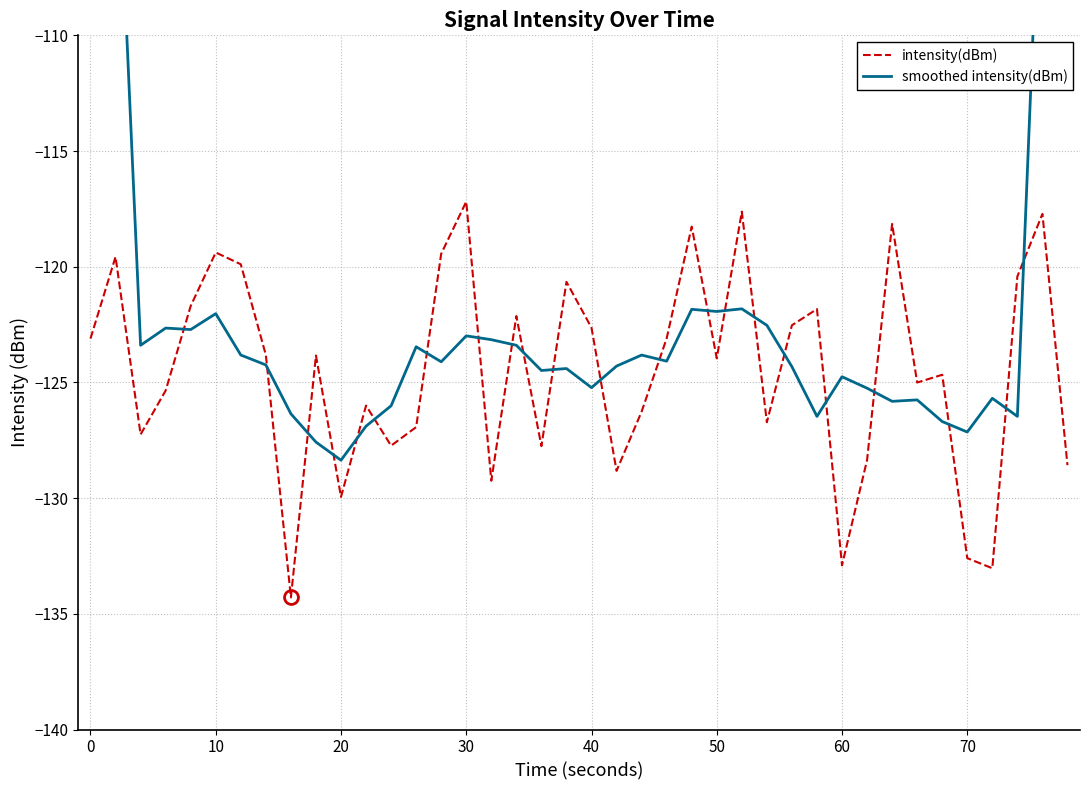

True or false: intensity(dBm) has a value of -132.6 at 70.

True